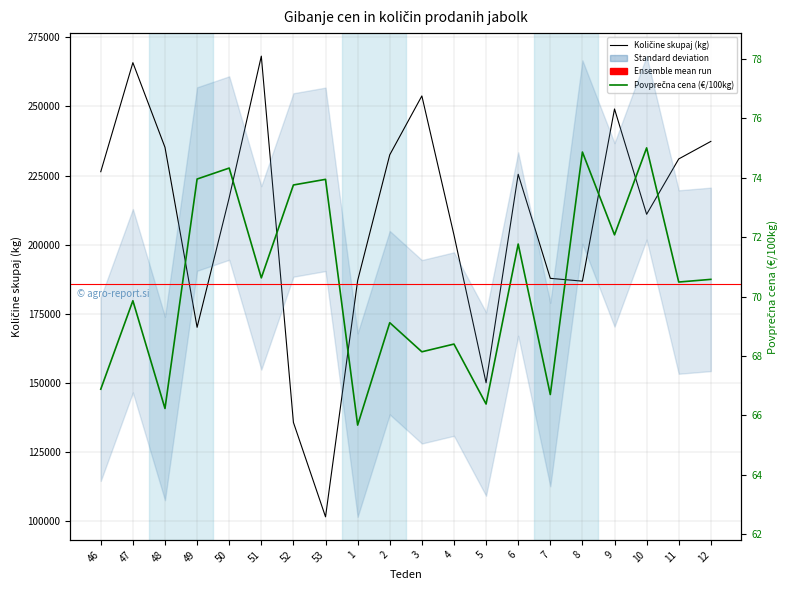

What is the difference between the highest and lowest values at 12?

237301.4